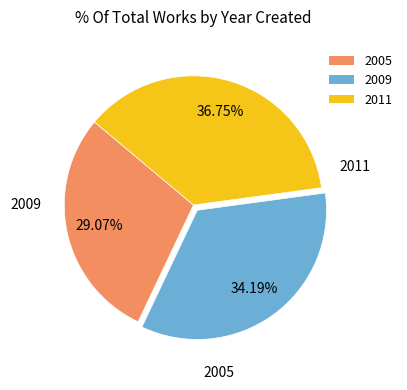

How many slices are in this pie chart?

3